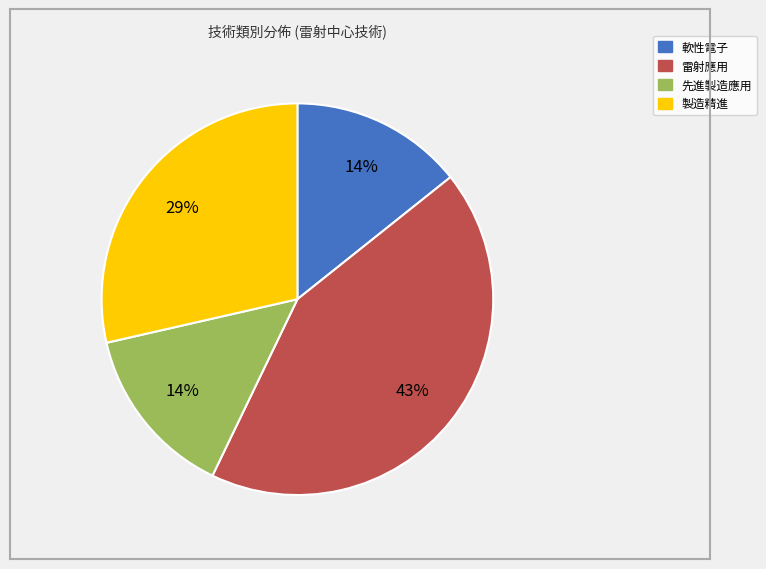

To the nearest percent, what is the average slice percentage?

25%